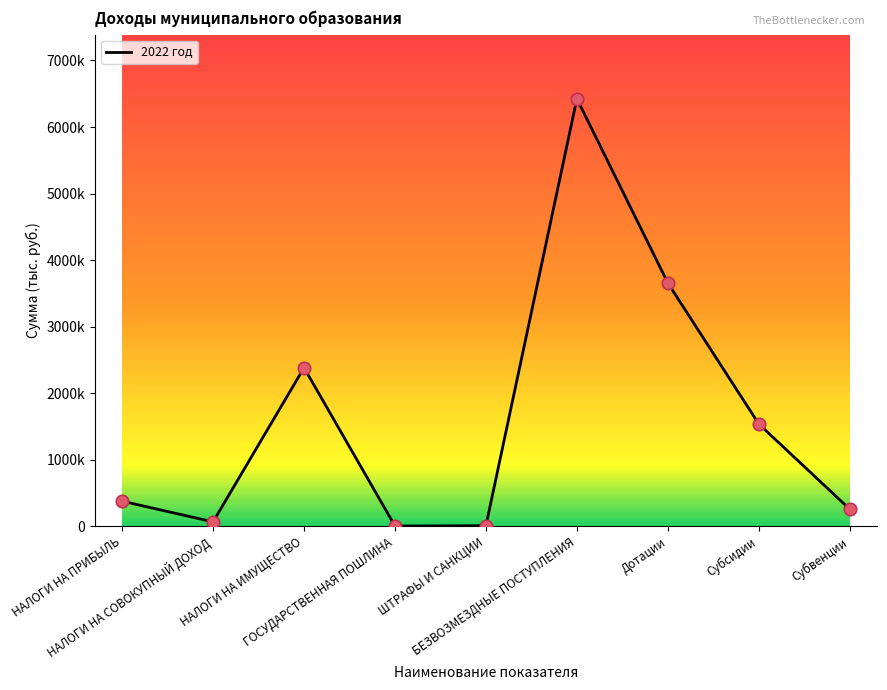

Approximately how many times larger is the value at Дотации compared to ГОСУДАРСТВЕННАЯ ПОШЛИНА?

1305.4